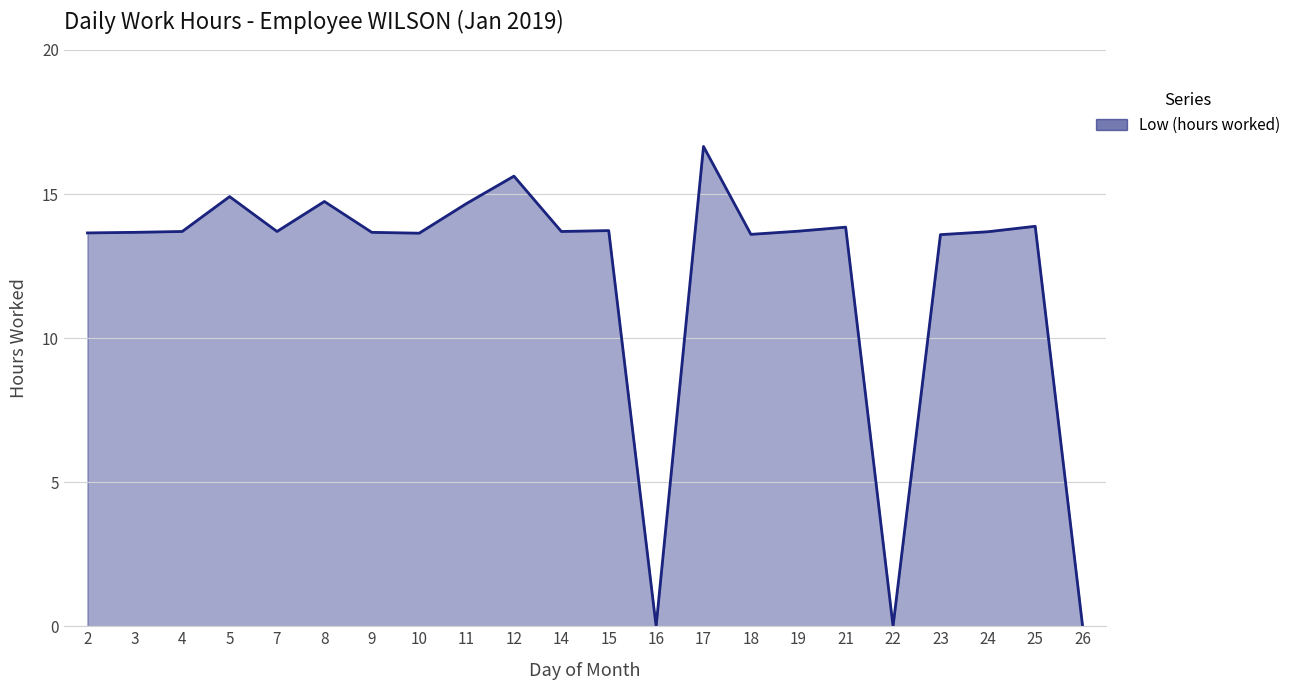

What is the sum of all values?

268.4